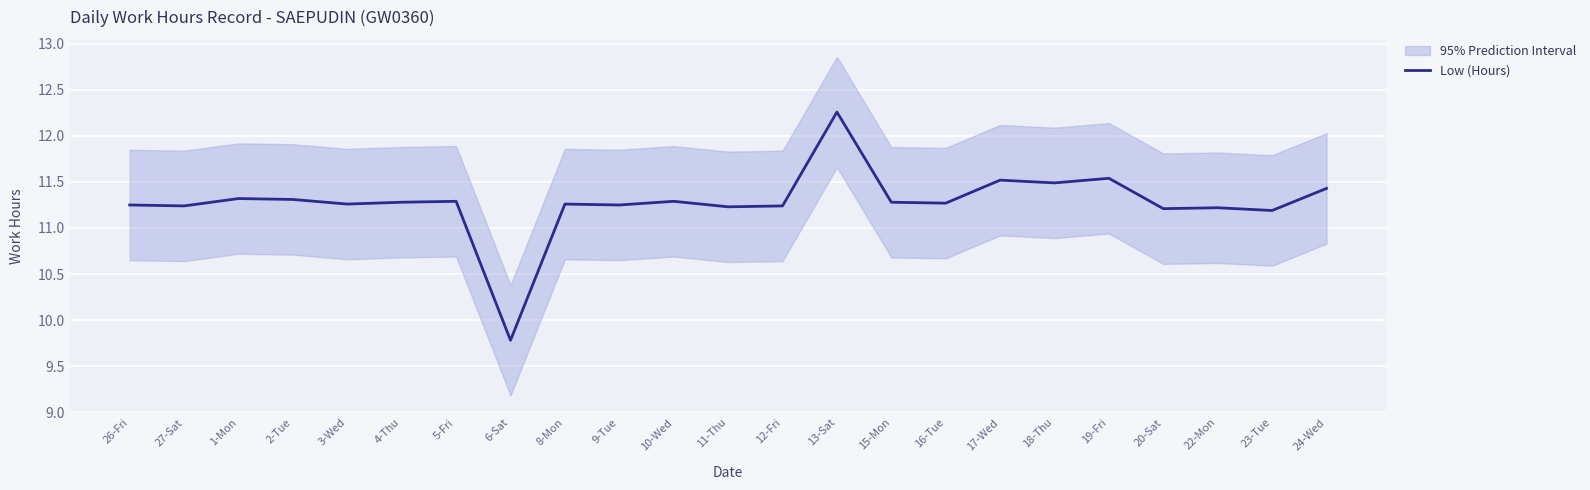

How many points are lower than both their immediate neighbors (excluding endpoints)?

9